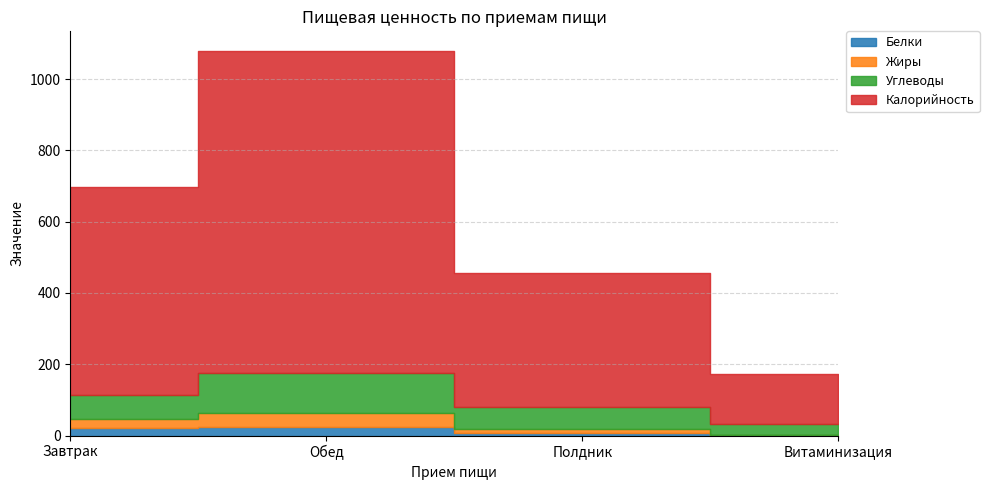

True or false: Завтрак (Жиры) and Завтрак (Калорийность) intersect in this chart.

False